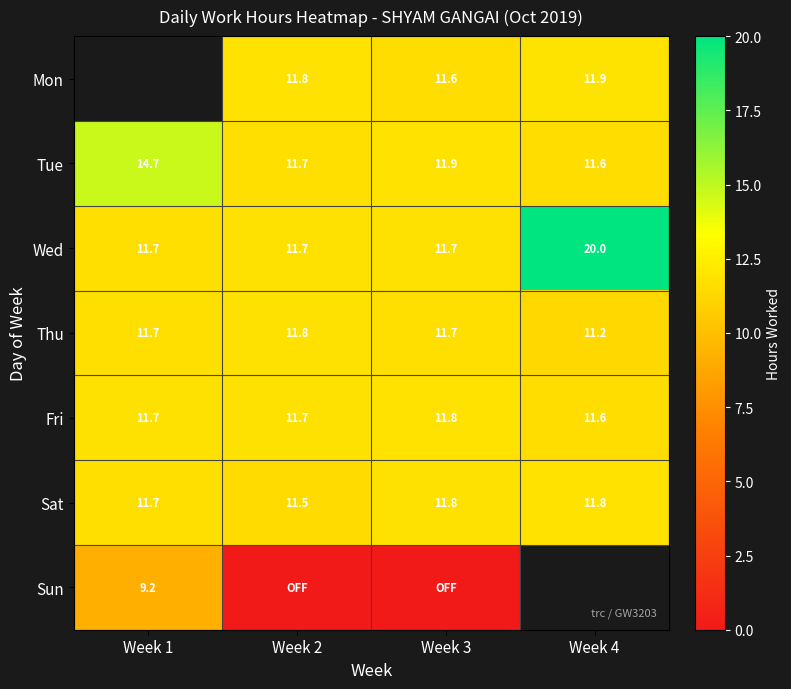

Is the value of Sat at Week 2 greater than the value of Thu at Week 1?

No